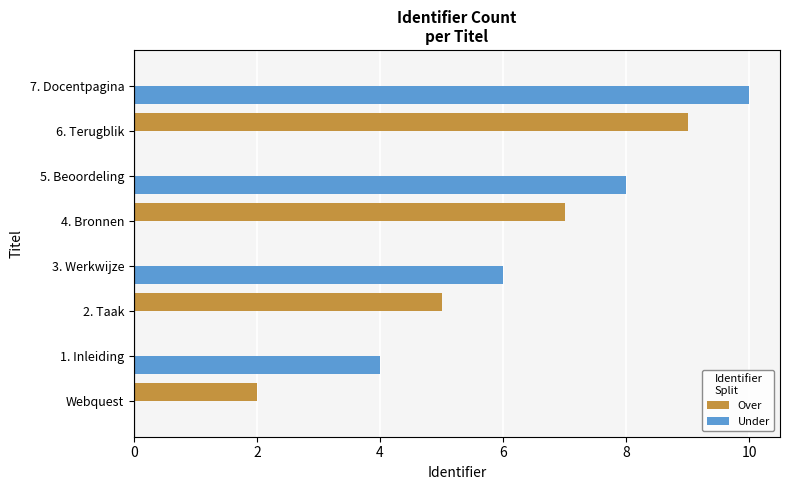

What is the sum of all Over values?

23